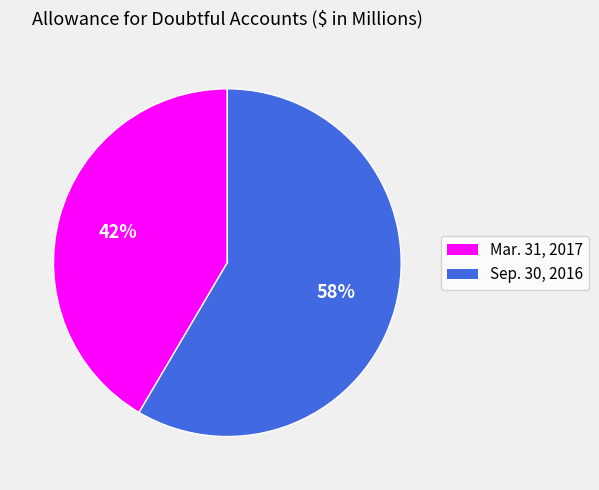

The Mar. 31, 2017 slice represents 36% of the pie. True or false?

False